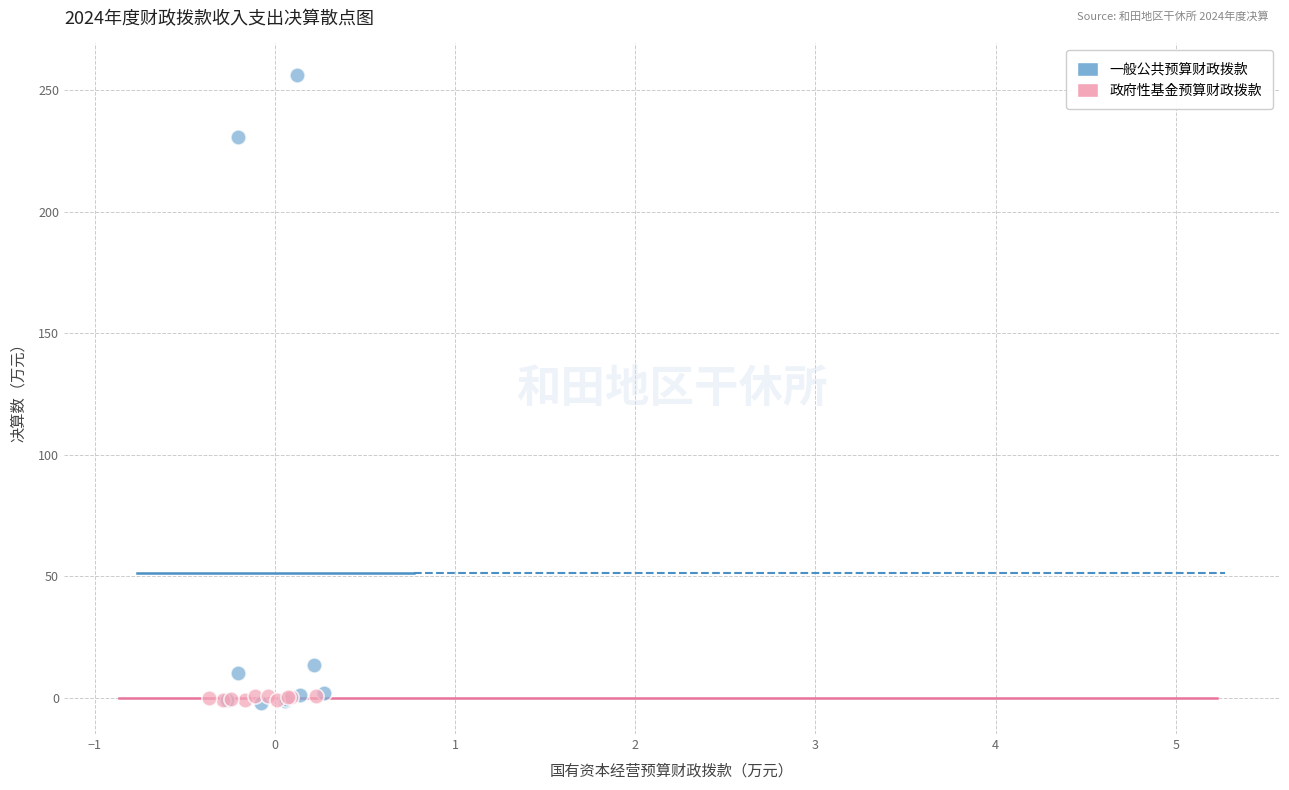

Which series reaches the maximum Y coordinate?

一般公共预算财政拨款